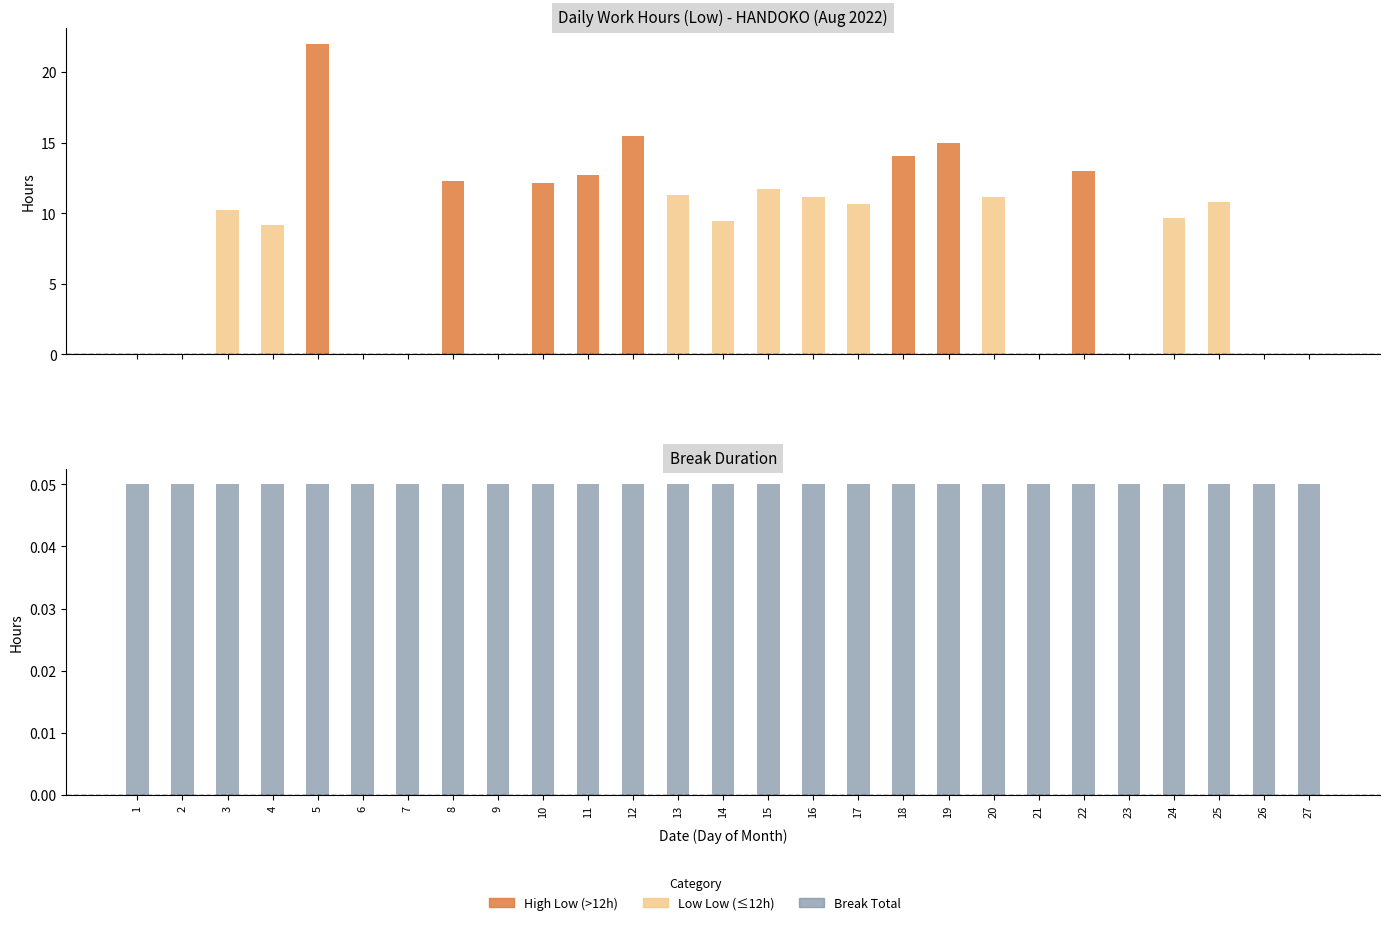

What is the sum of the Low (hours) values at 1 and 24?

9.7